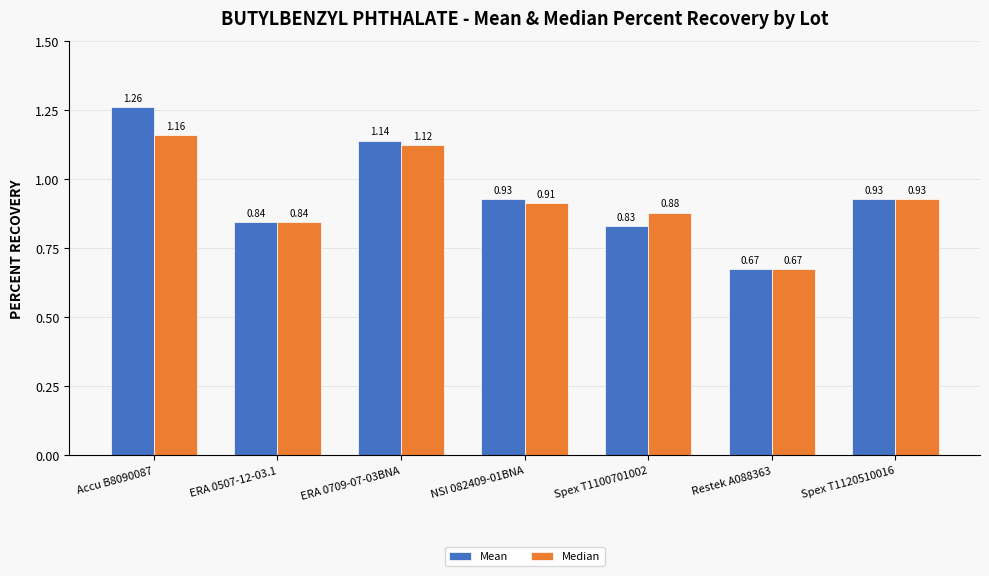

Which series has the largest total across all categories?

Mean